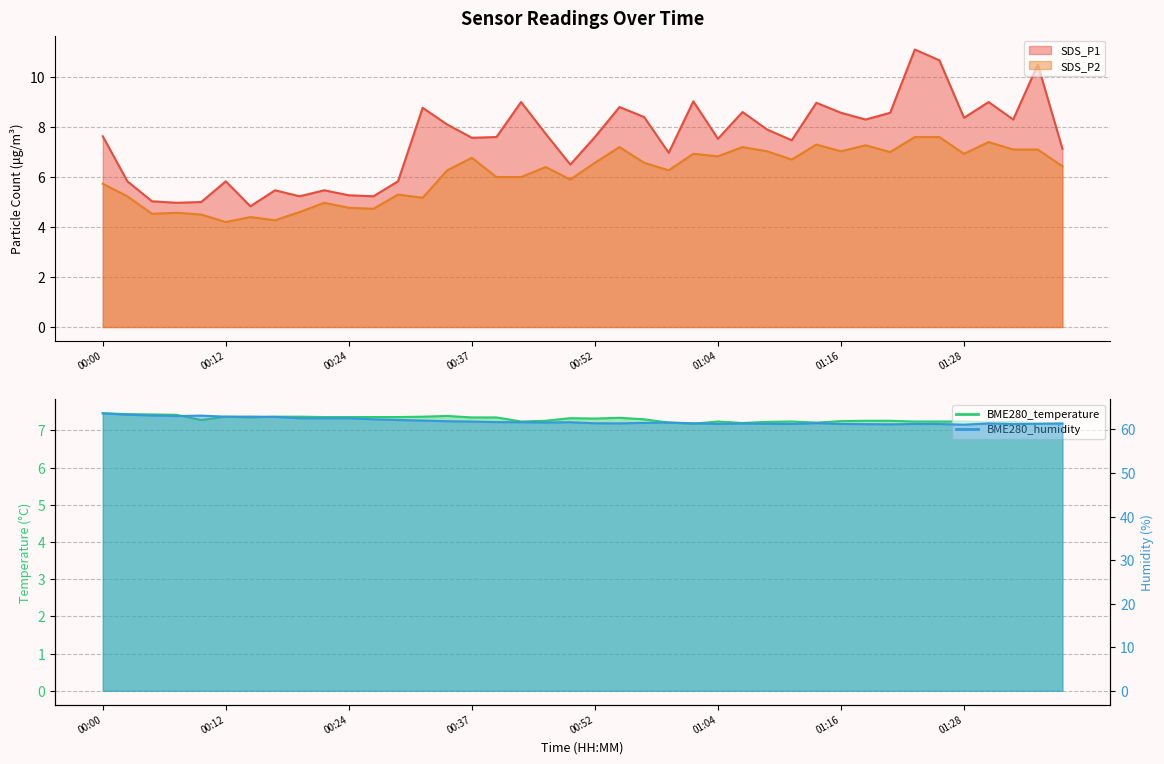

What is the spread (max minus min) of values at 00:05?

58.7